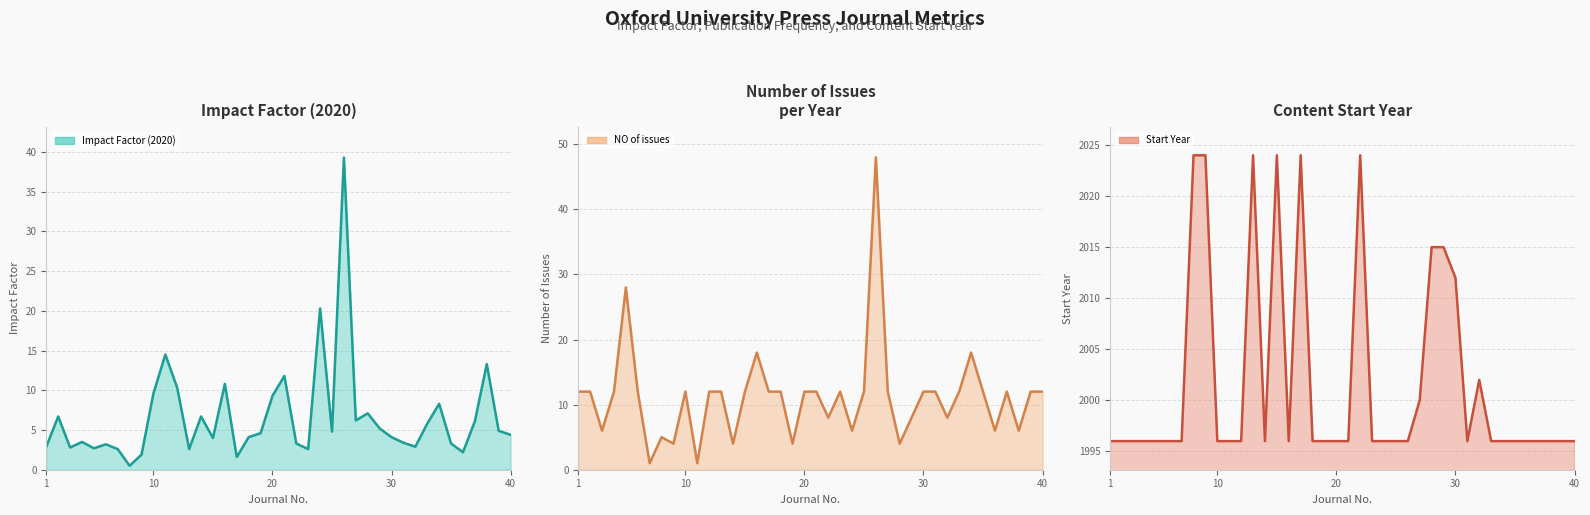

Which series has the widest spread of values?

NO of issues